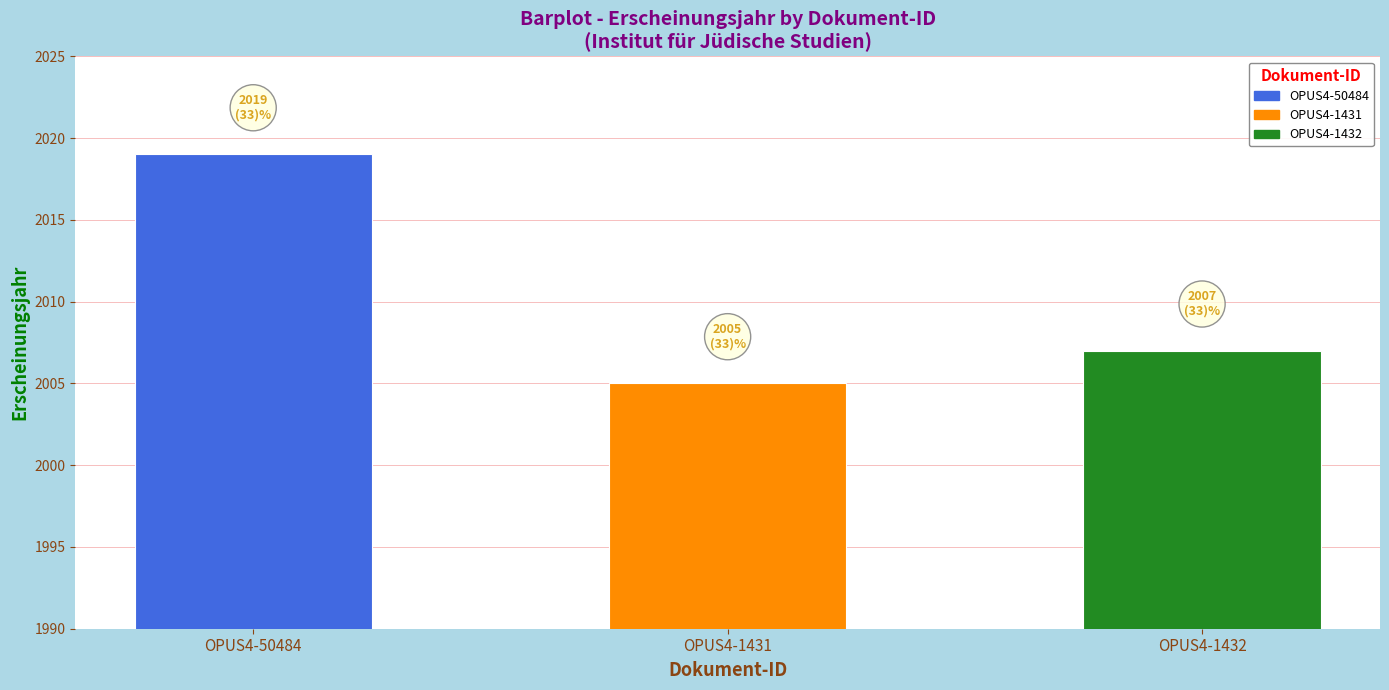

Reading left to right, extract all data points from this chart.

OPUS4-50484=2019	OPUS4-1431=2005	OPUS4-1432=2007